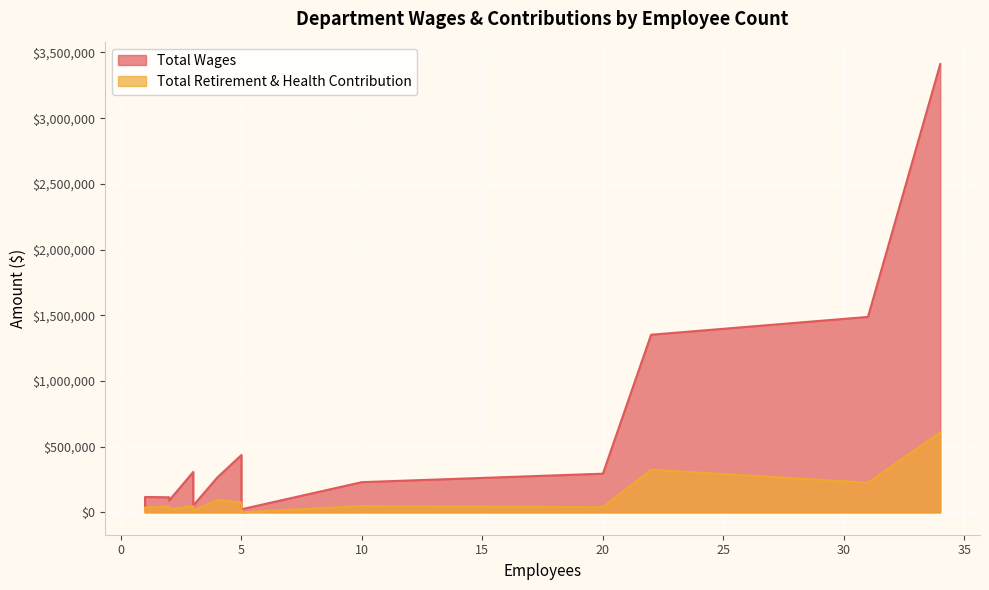

How many interior local valleys does the Total Retirement & Health Contribution series have?

4